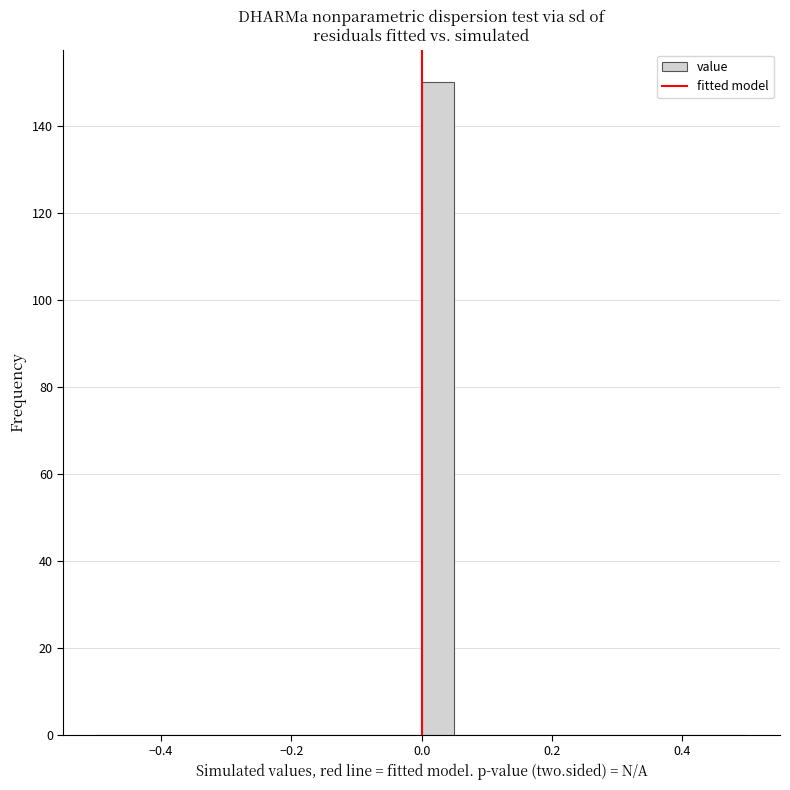

Around what value on the x-axis is the tallest bar? Give the approximate position of its centre, as read against the axis.

0.02